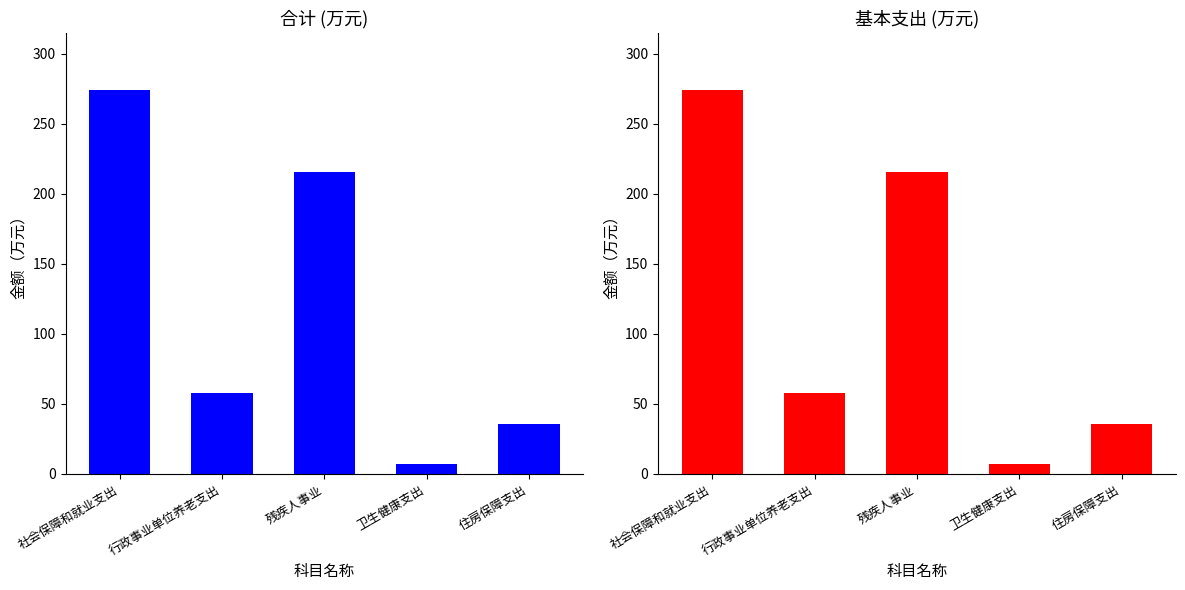

Which series has the largest total across all categories?

合计